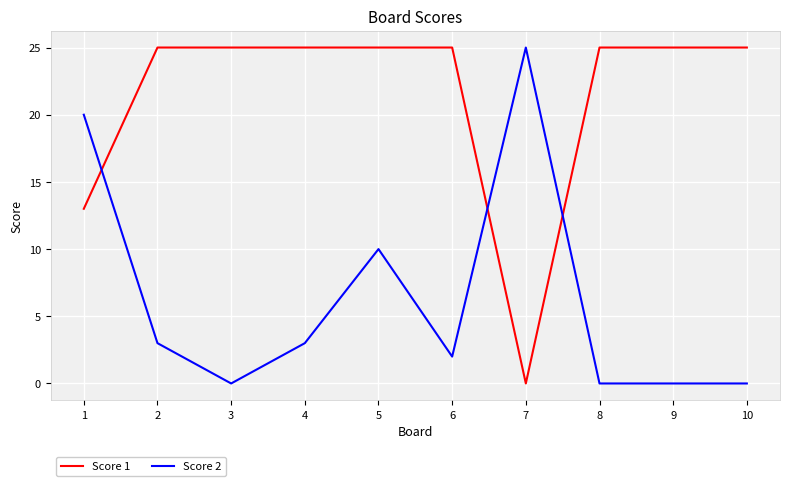

Which series has the largest total across all categories?

Score 1